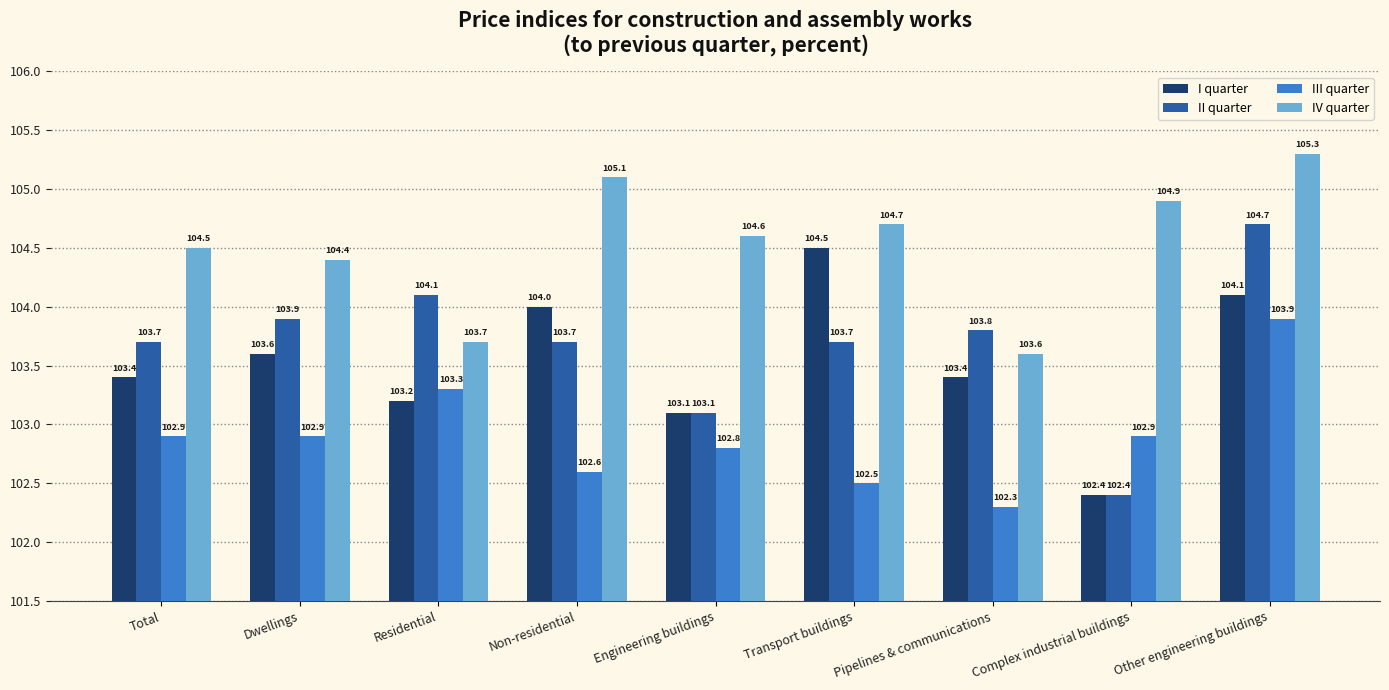

True or false: I quarter has a value of 152.1 at Total.

False